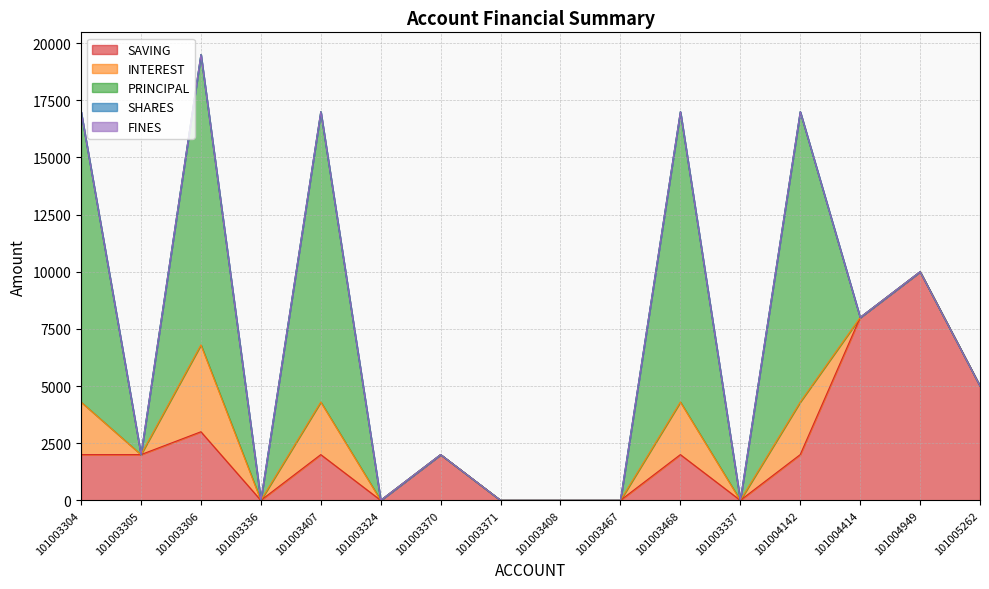

How many distinct data groups are displayed?

5